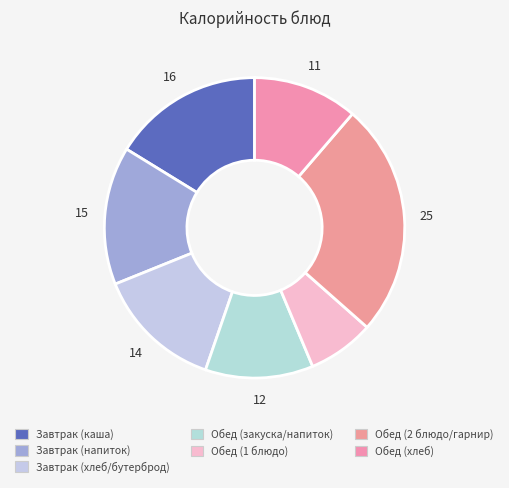

How many slices are in this pie chart?

7